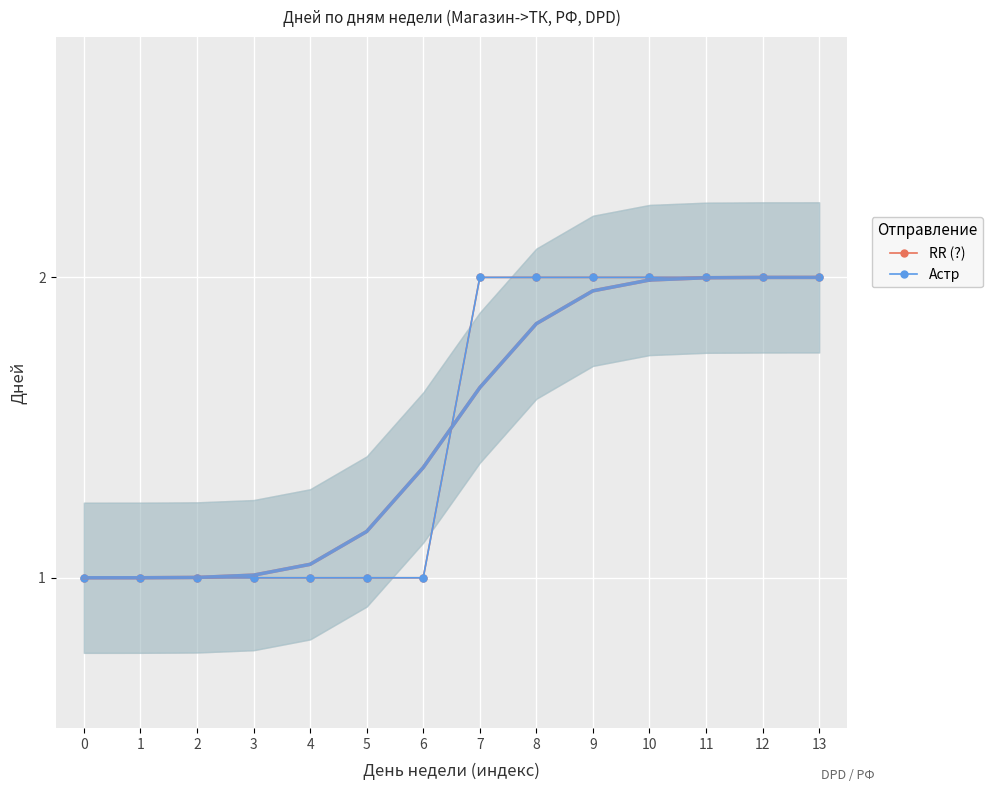

Which series has the largest total across all categories?

RR (?)